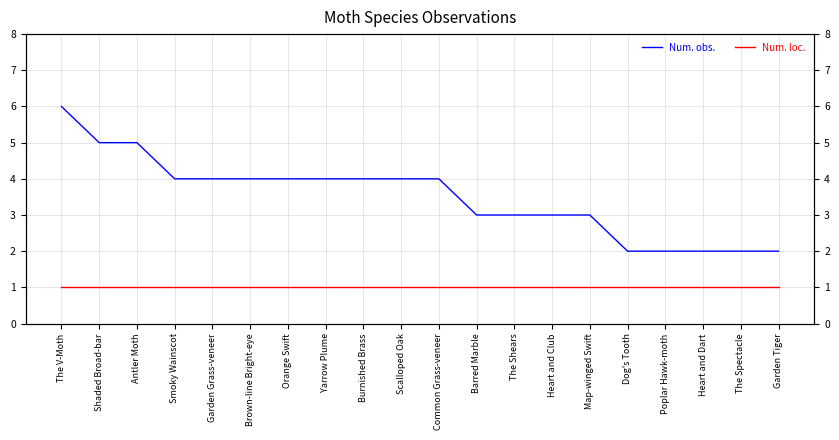

True or false: Num. obs. has more than 1 interior local peaks.

False